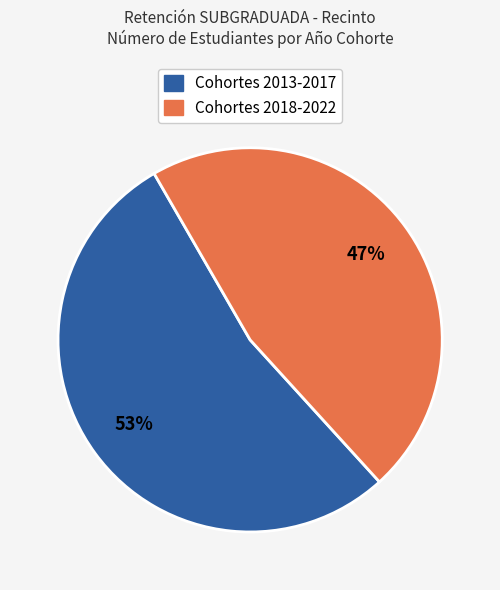

Does any single category account for the majority?

Yes